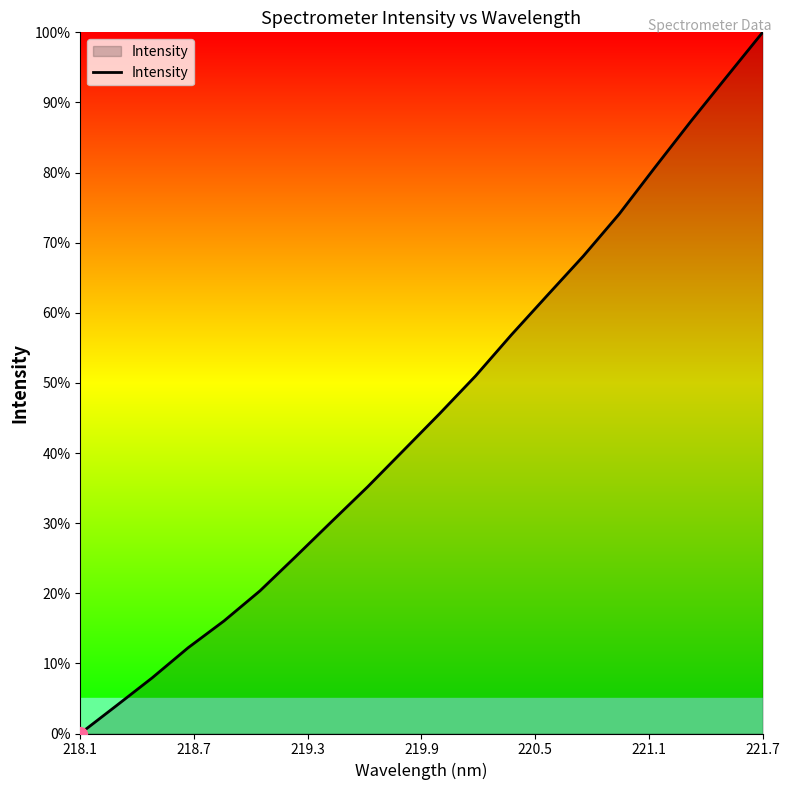

Count the number of categories in the chart.

20